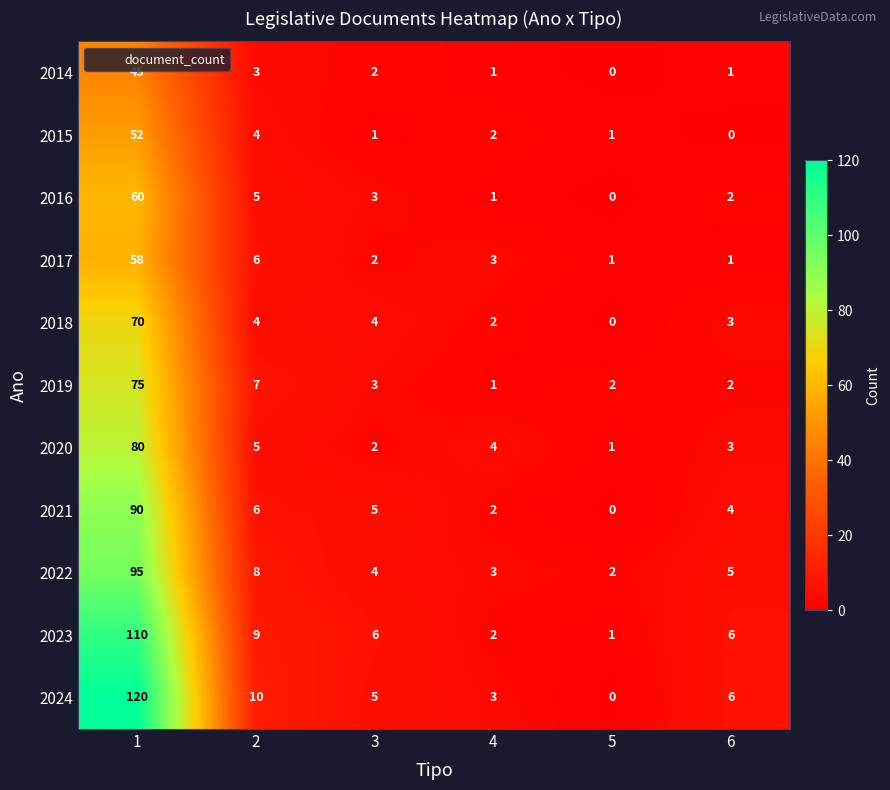

Which series has the largest range (max minus min)?

2024